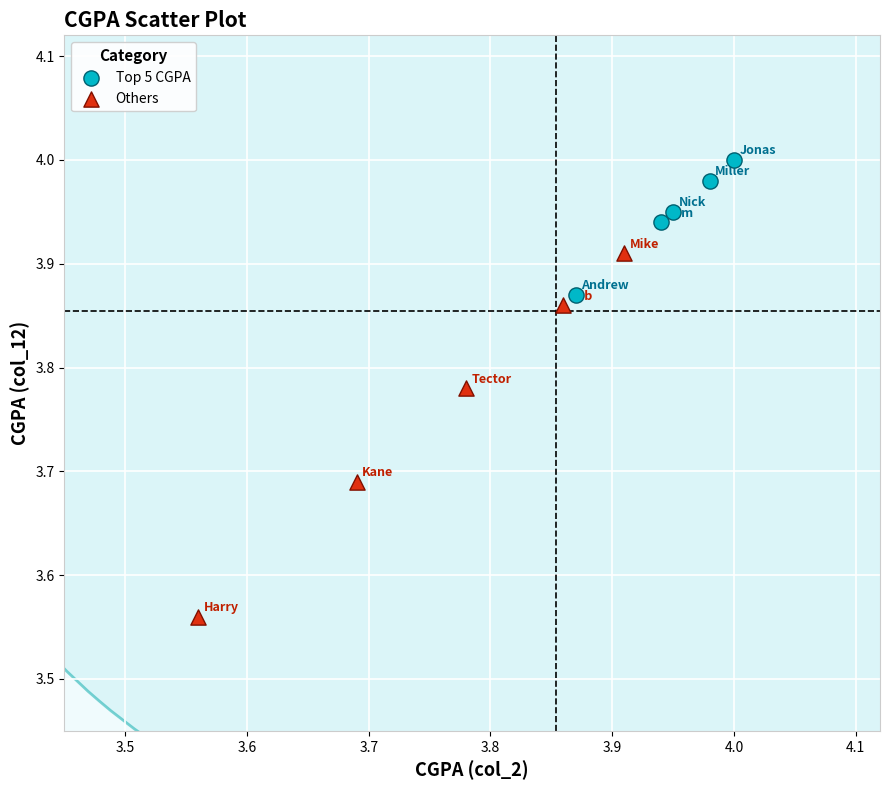

What are all the series names shown in the legend?

Top 5 CGPA, Others